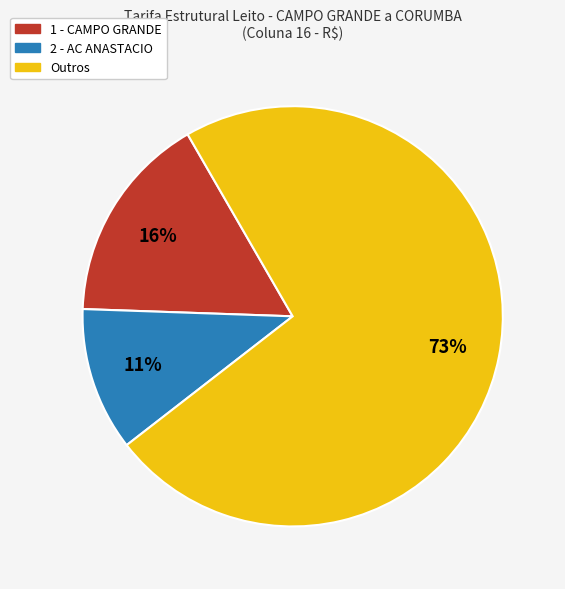

To the nearest percent, what is the average slice percentage?

33%